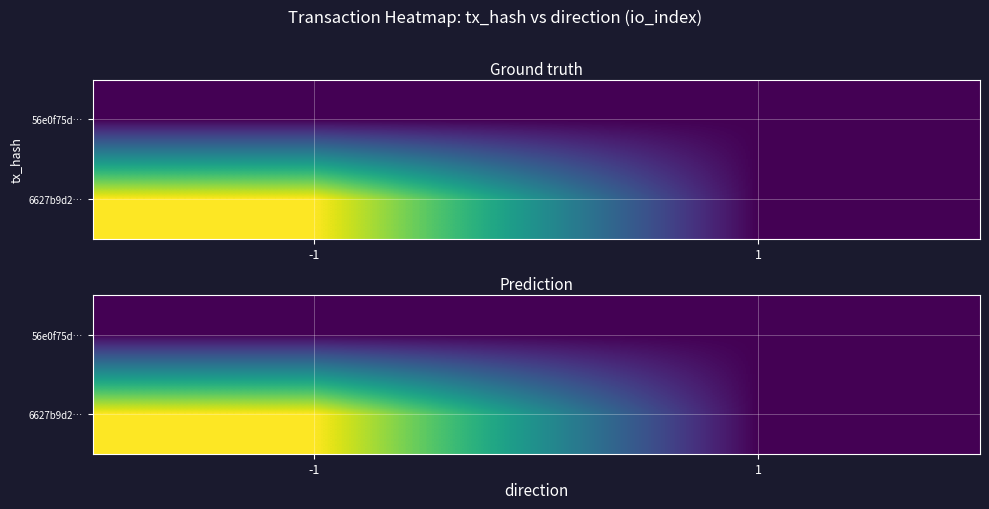

The 6627b9d2… series shows 0 at 1. True or false?

True